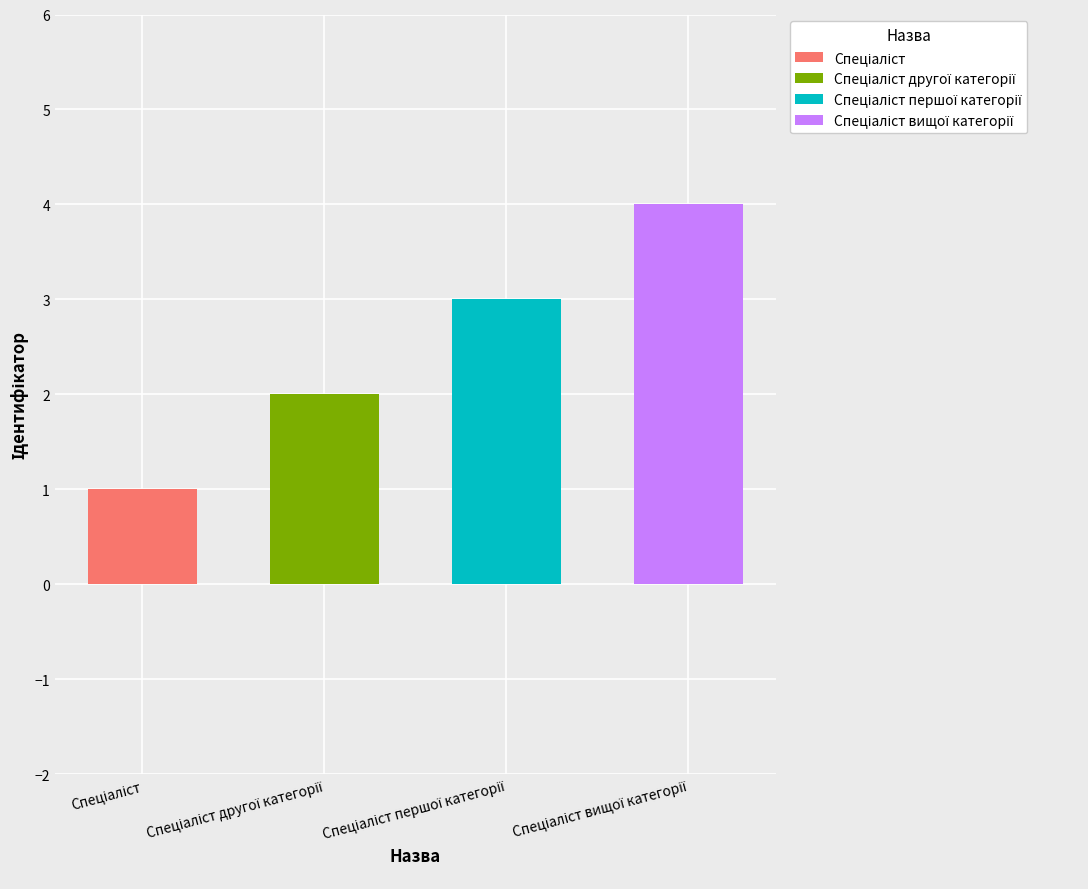

Where does the data first go above 3?

Спеціаліст вищої категорії